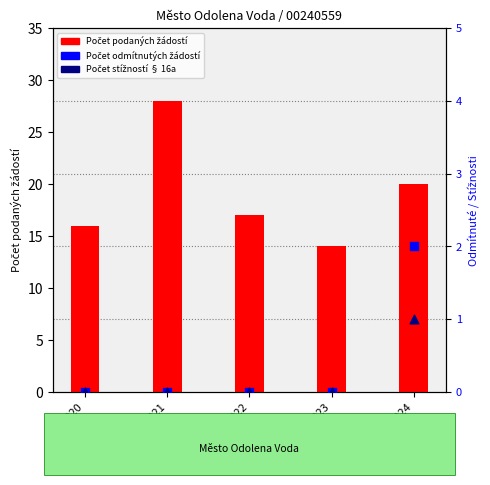

Which series has the largest total across all categories?

Počet podaných žádostí o informace